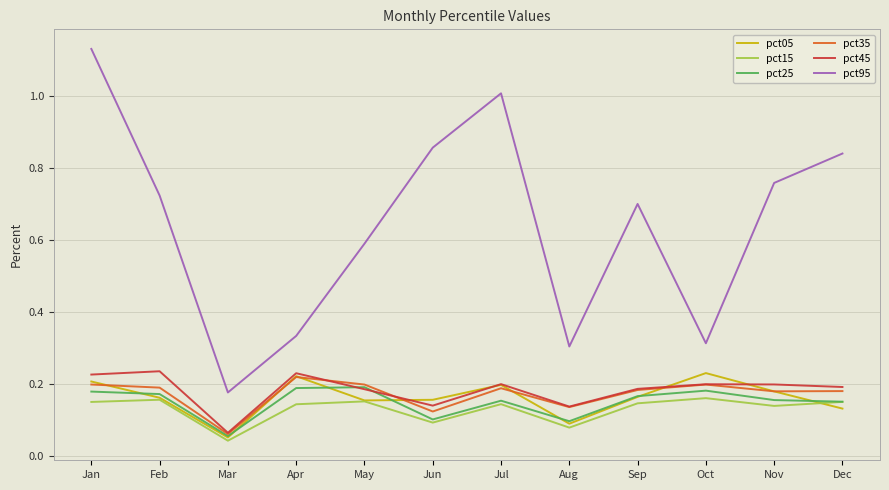

Is this an area chart (filled region under the line)?

No